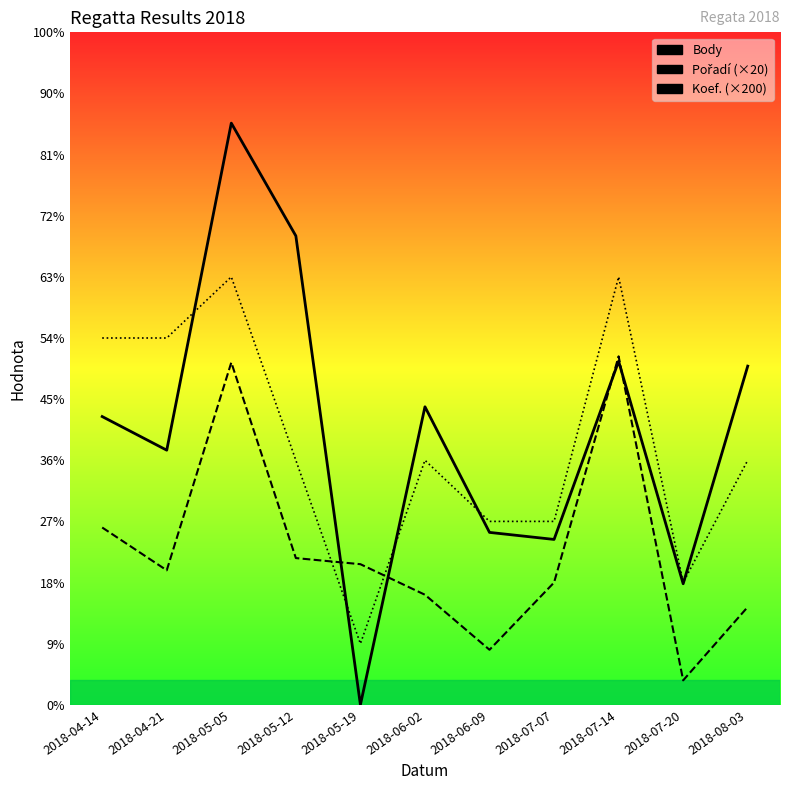

At which category does Body reach its first local peak?

2018-05-05